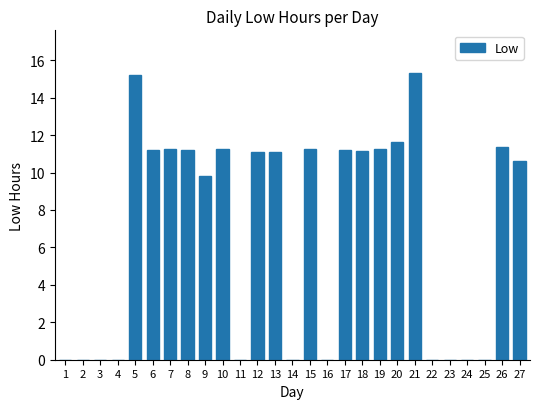

What is the sum of the values at 4 and 6?

11.2